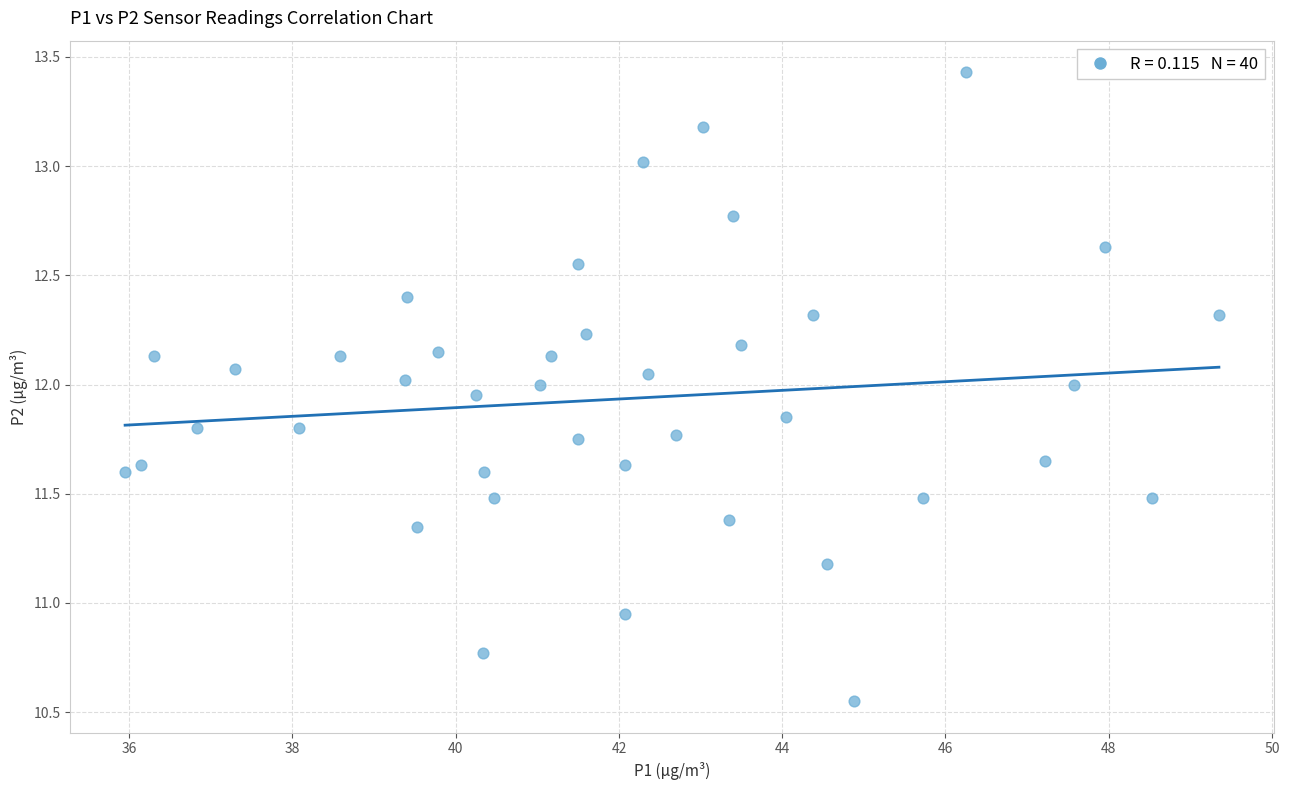

What is the range of Y values (max minus min)?

2.9